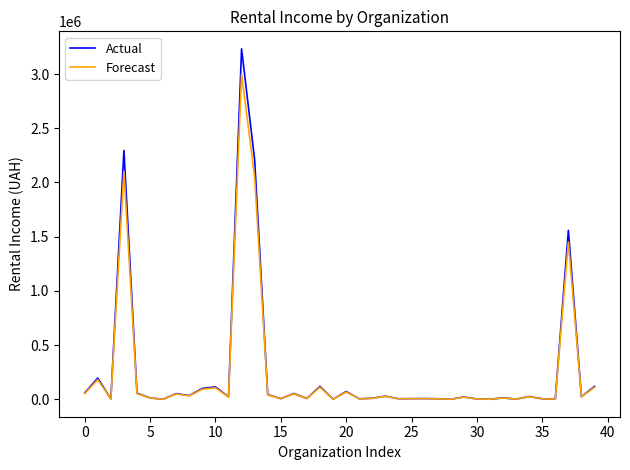

What is the difference between the maximum and second lowest values in the Forecast series?

2999998.0